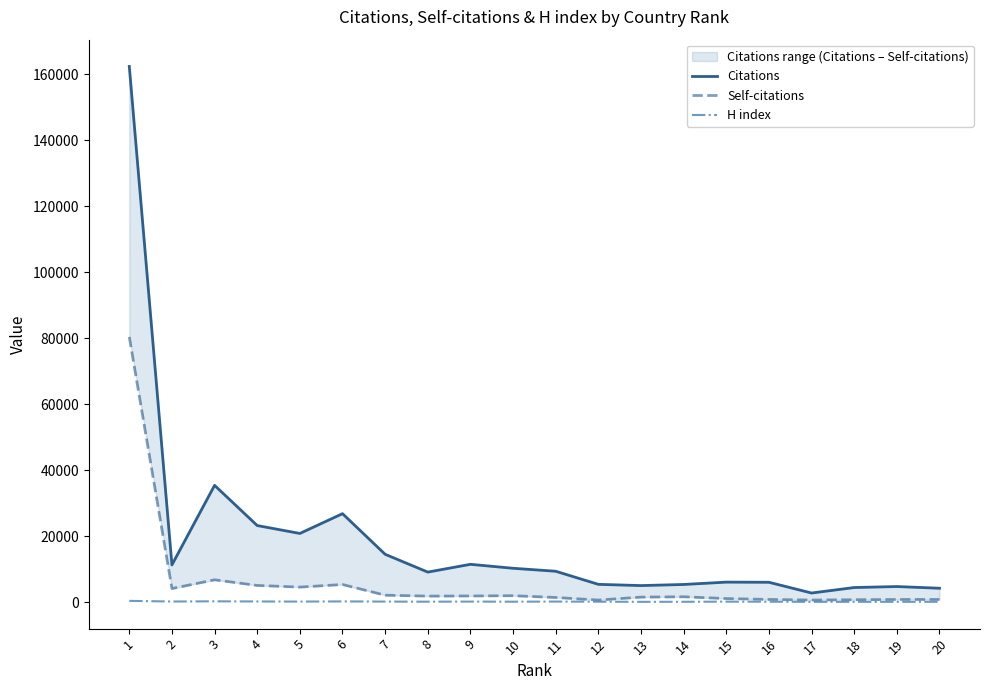

Between 8 and 19, which is larger?

8